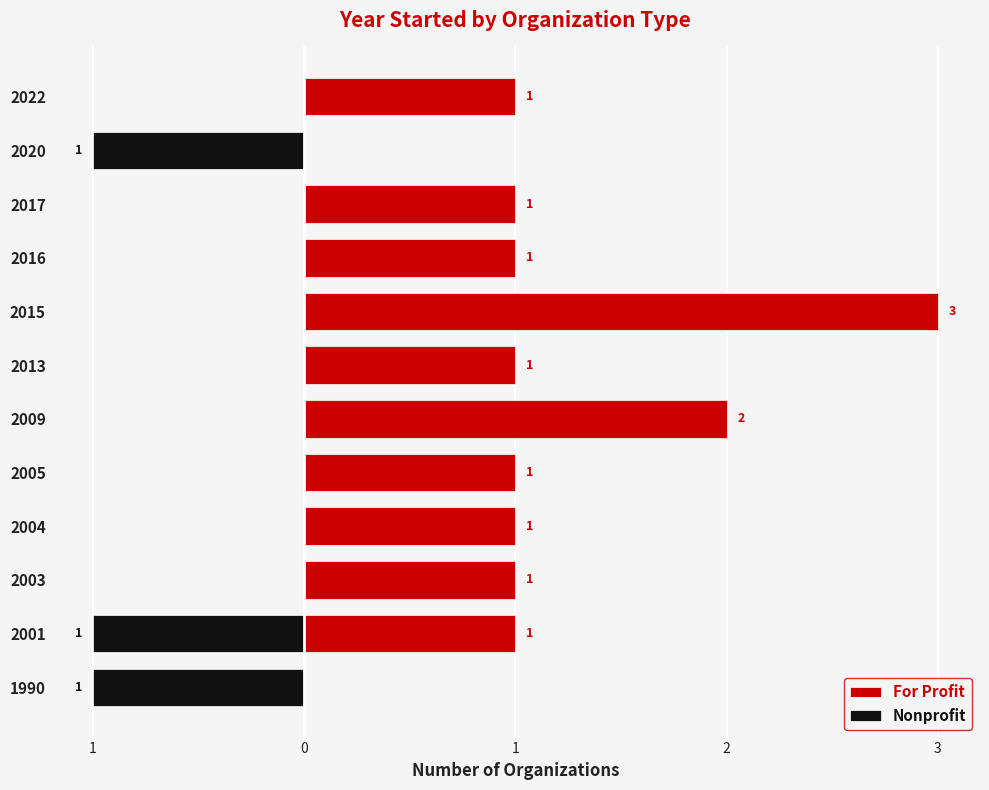

How many data points does each series have?

12